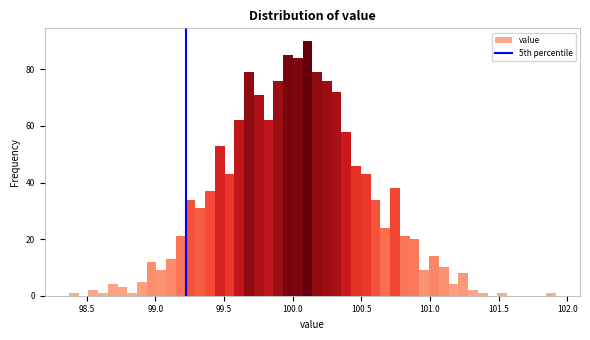

Around what value on the x-axis is the tallest bar? Give the approximate position of its centre, as read against the axis.

100.10